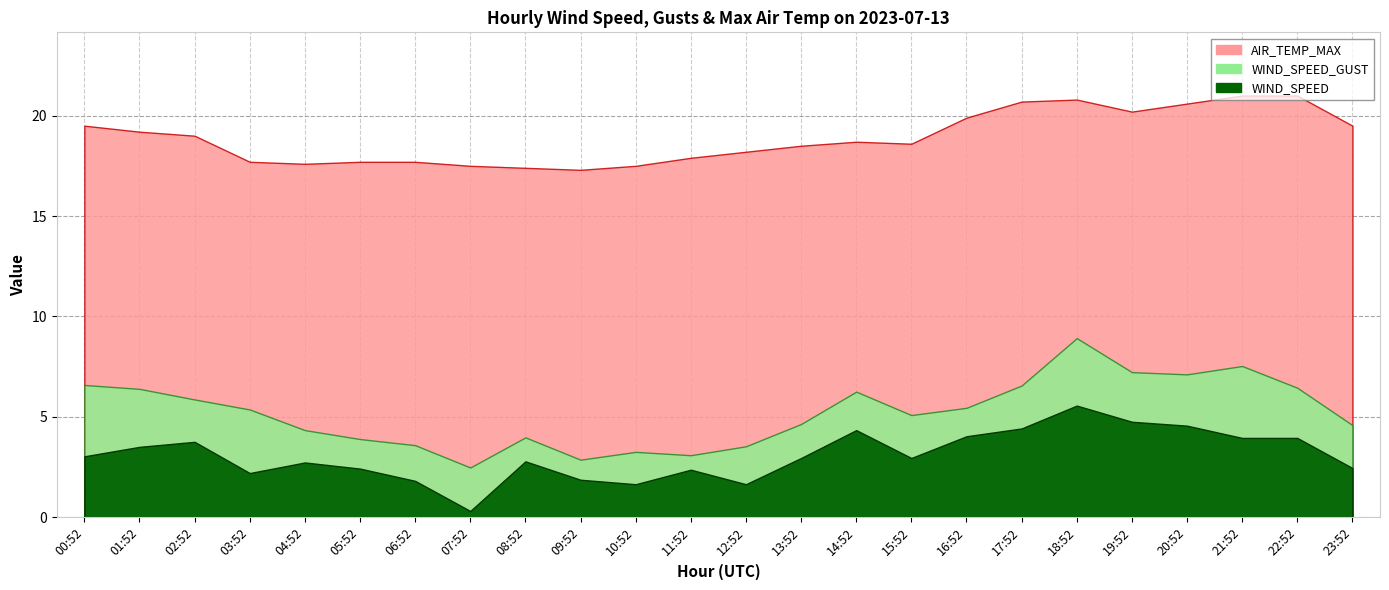

At which category is the sum across all series the highest?

18:52